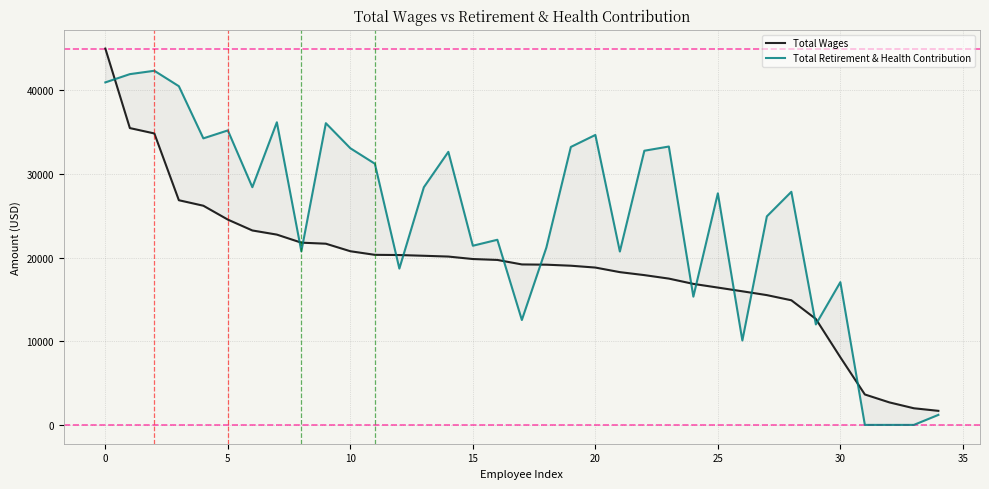

Is it true that Total Wages equals 19189.0 at 17?

True